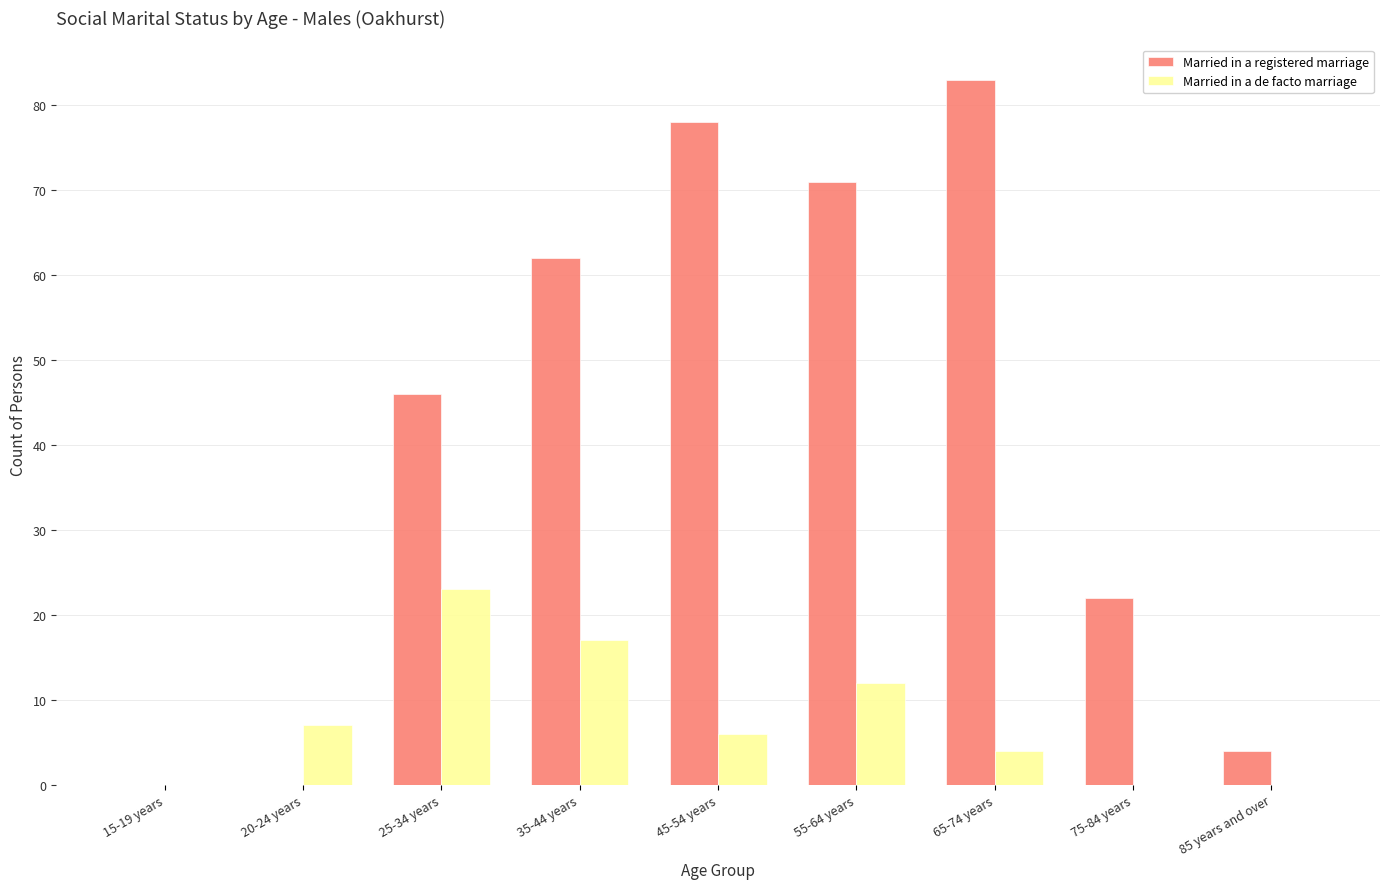

Between 15-19 years and 35-44 years, which series saw the biggest shift?

Married in a registered marriage